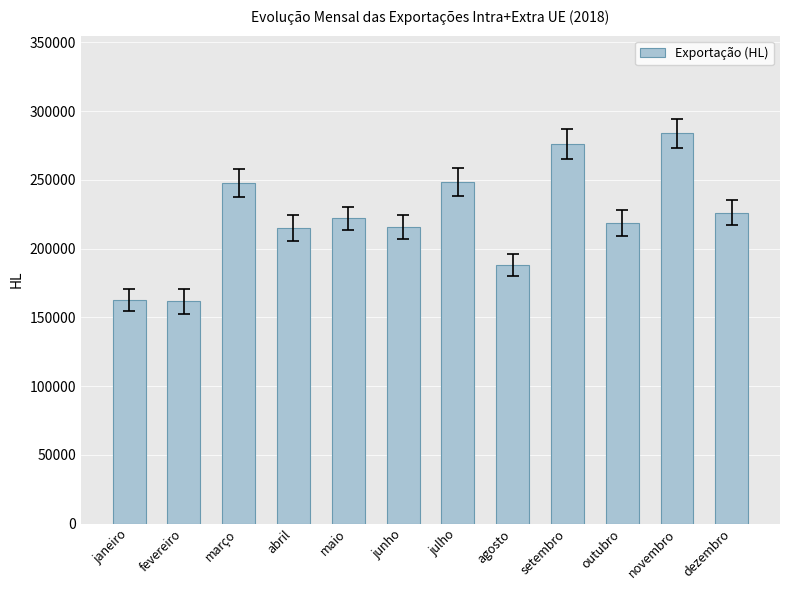

Count the number of data series in this chart.

1